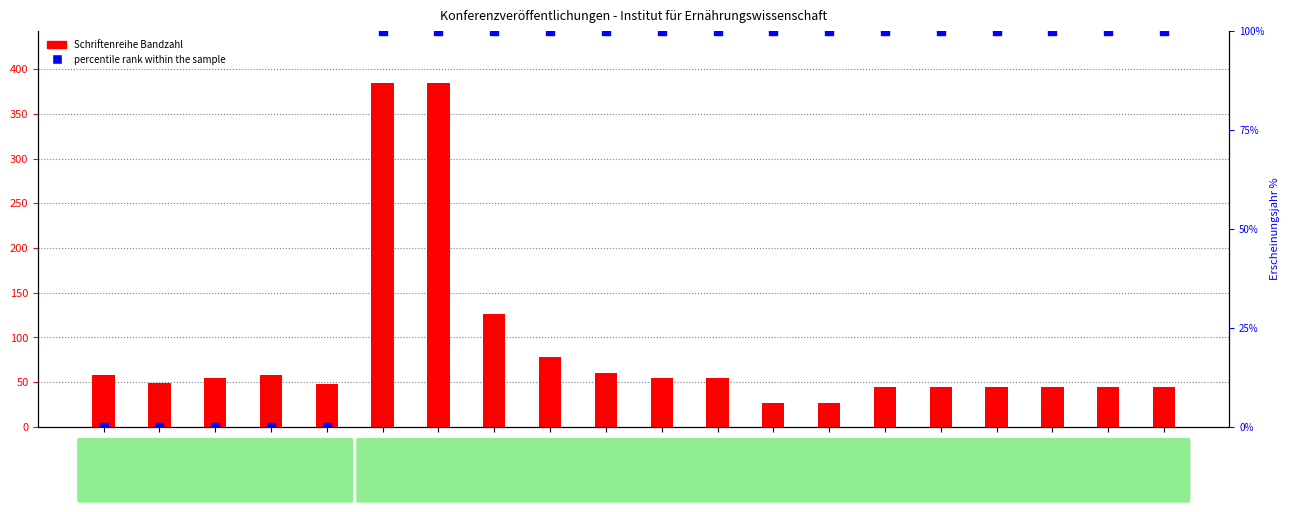

At how many categories does at least one series exceed 262?

2